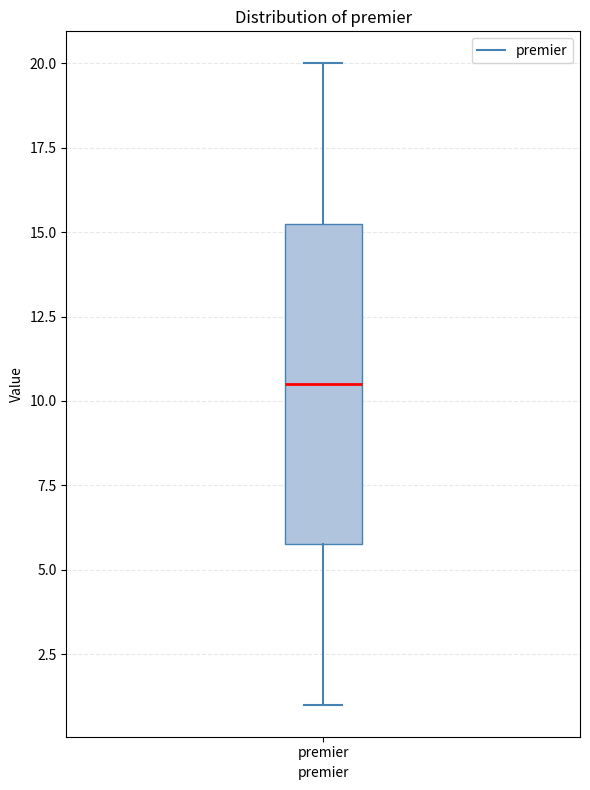

Transcribe this box plot: give where the median line is, the range the box spans, and where the two whiskers end, as read against the y-axis. The values are not printed on the chart, so give them approximately, as read against the axis.

median 10.5, box 6.0 to 15.5, whiskers 1.0 to 20.0